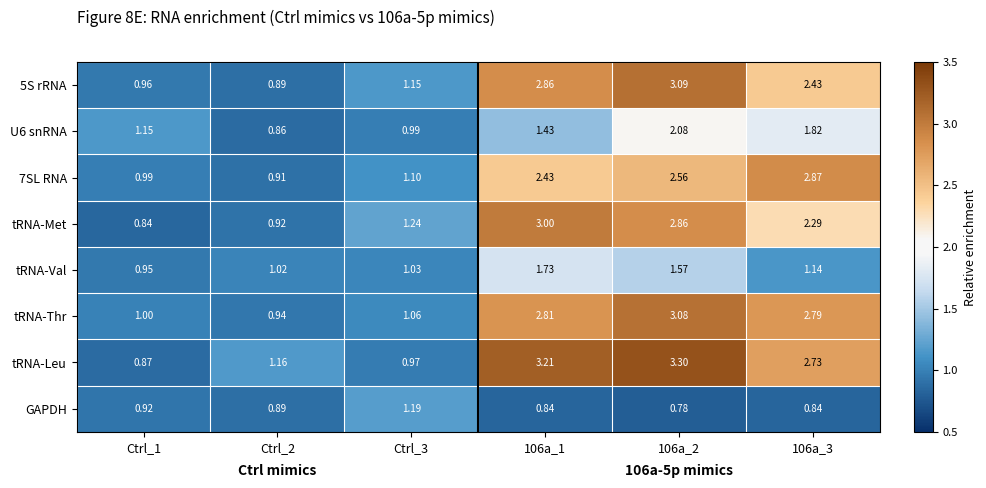

Is the value of 5S rRNA at Ctrl_1 greater than the value of 7SL RNA at 106a_2?

No